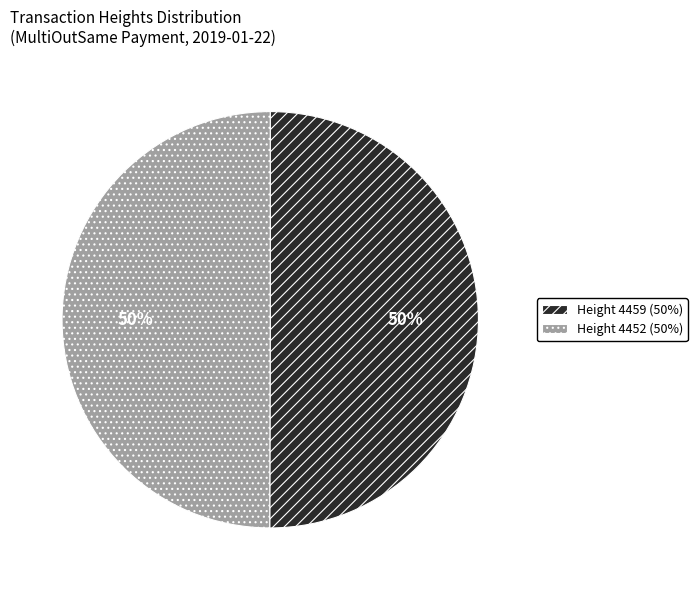

To the nearest percent, what is the combined percentage of Height 4459 (50%) and Height 4452 (50%)?

100%